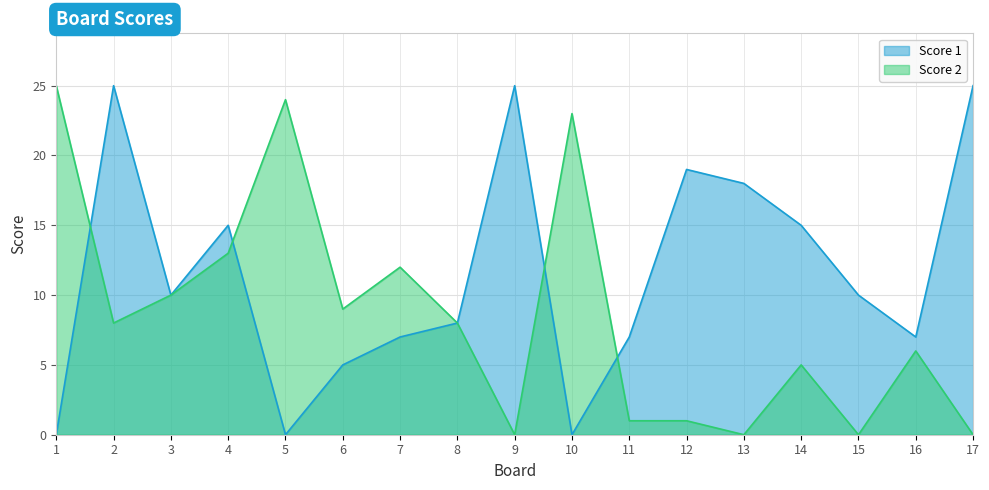

At which category does Score 2 reach its first local valley?

2